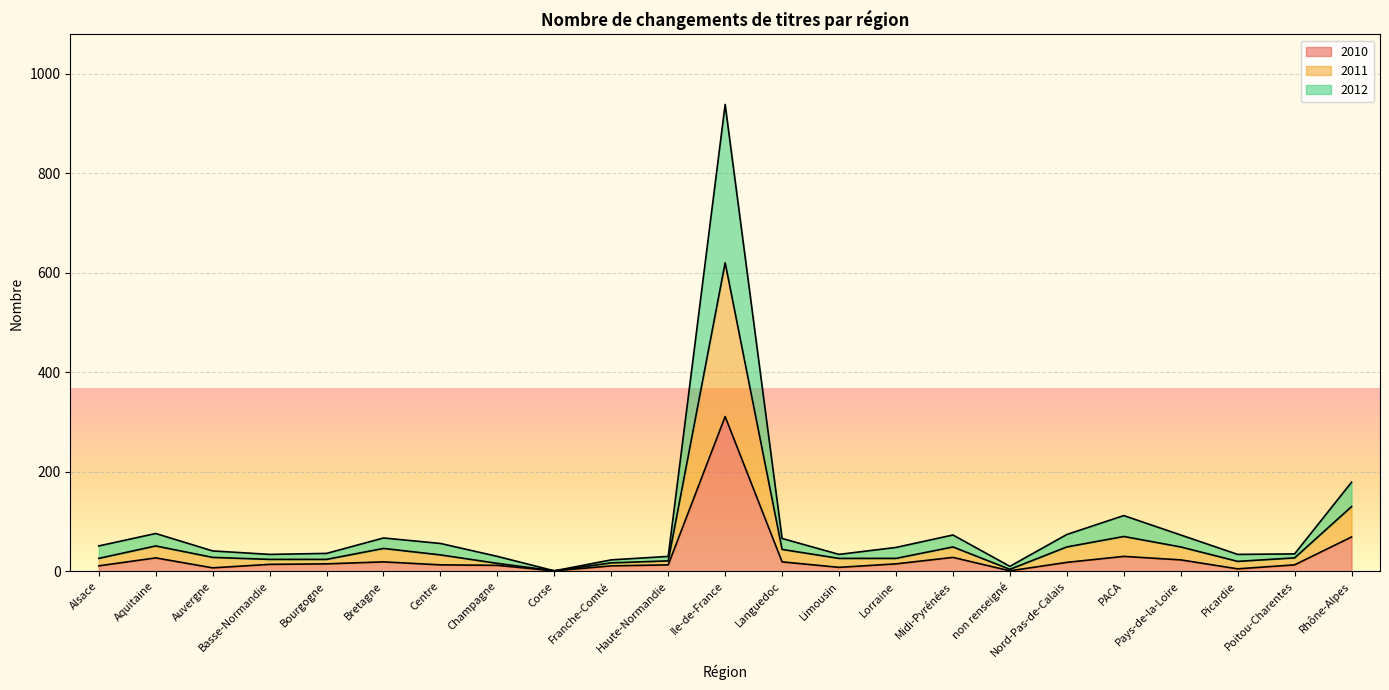

Does the chart display data point markers on the line(s)?

No